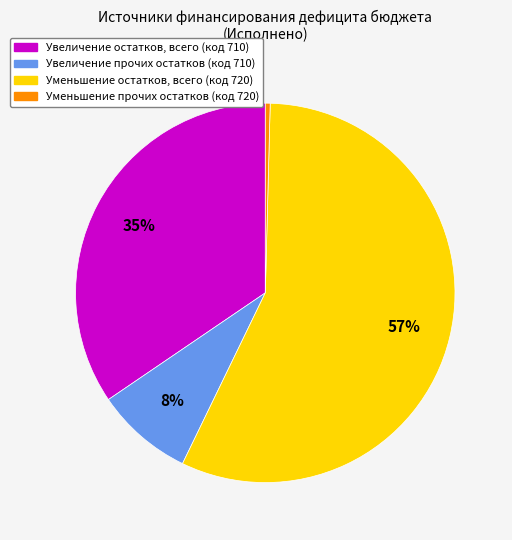

True or false: Уменьшение прочих остатков (код 720) accounts for 0% of the total.

True